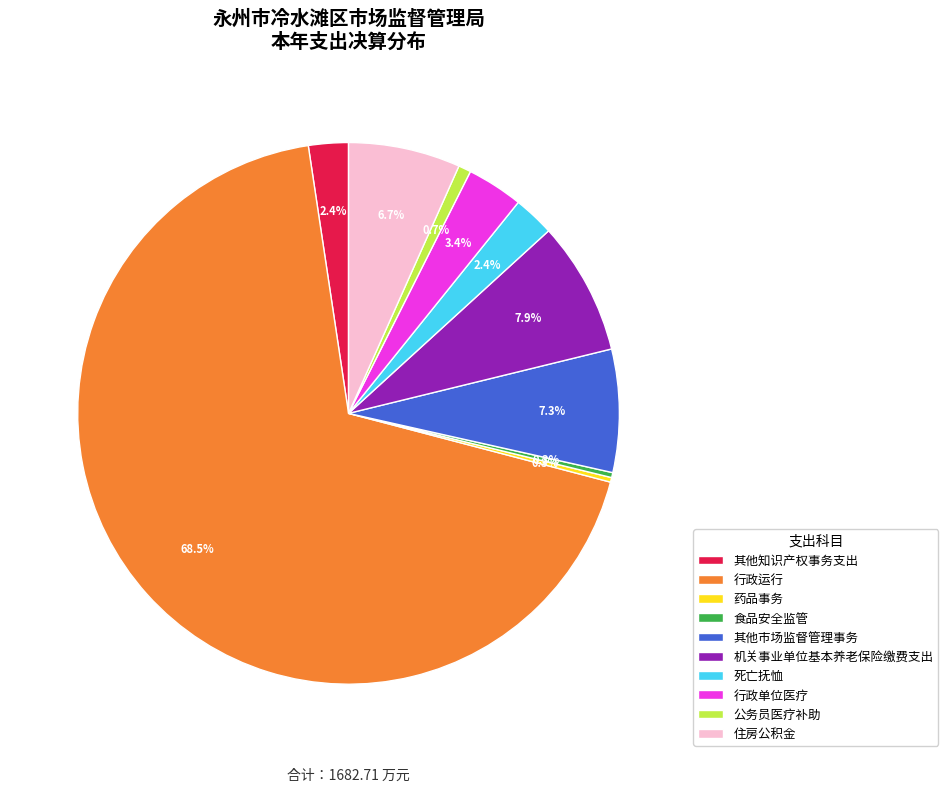

Which category has the biggest portion of the pie?

行政运行